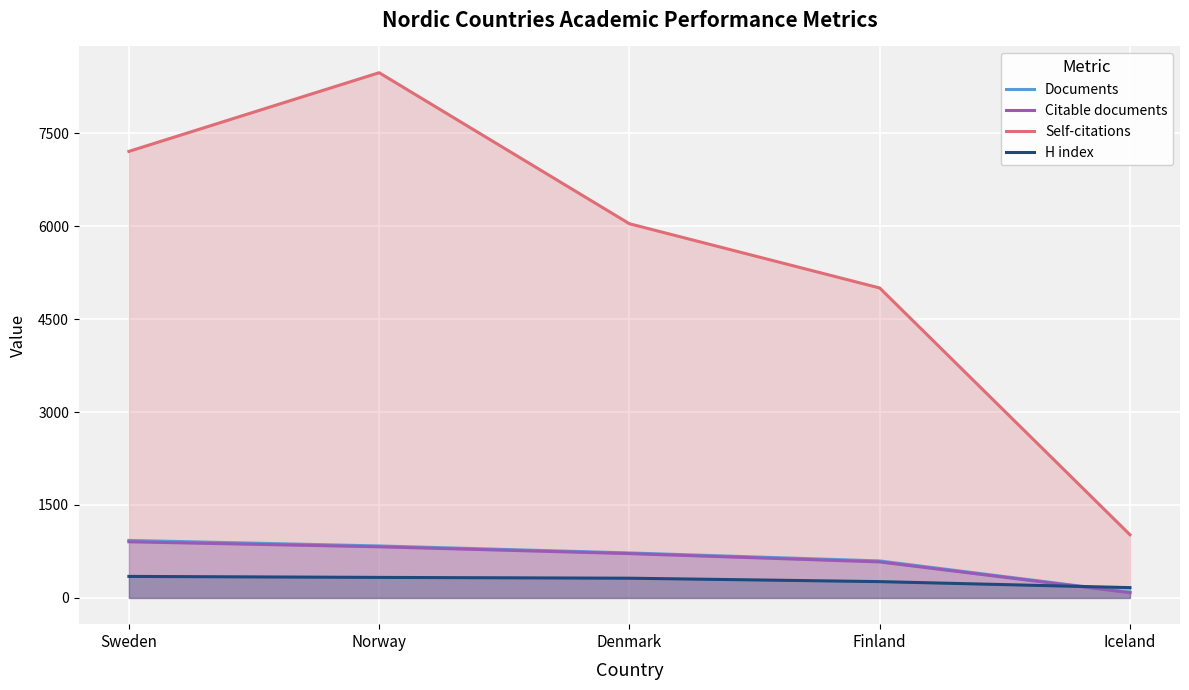

What is the spread (max minus min) of values at Finland?

4740